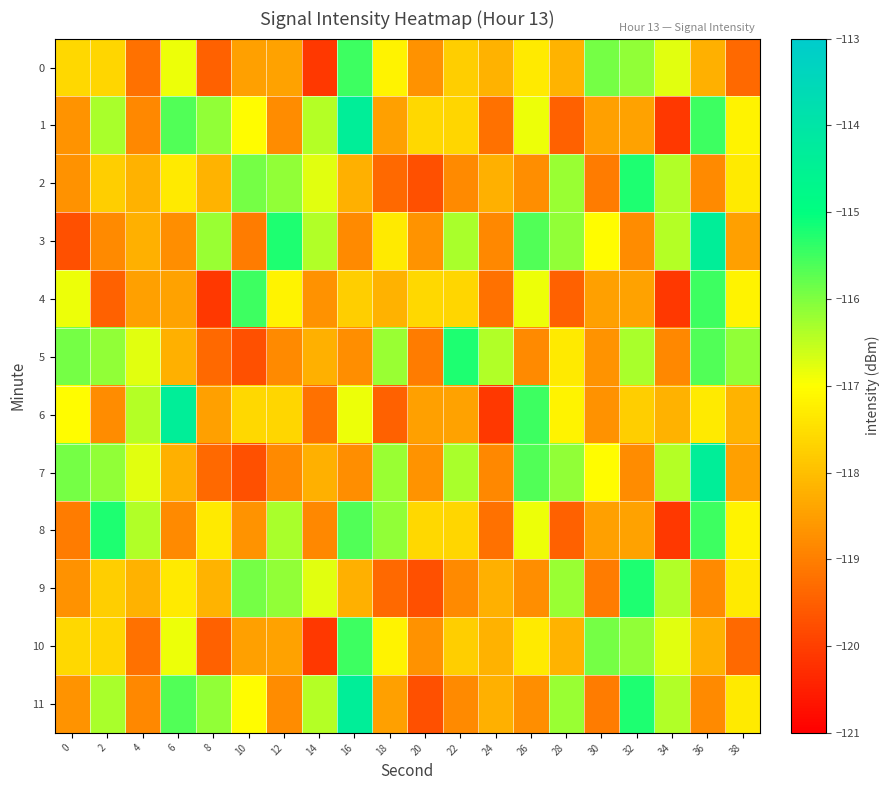

Reading left to right, transcribe all the data shown in this chart.

0: 0=-117.6	2=-117.6	4=-119.2	6=-116.8	8=-119.4	10=-118.5	12=-118.4	14=-120.1	16=-115.5	18=-117.2	20=-118.7	22=-117.8	24=-118.2	26=-117.3	28=-118.2	30=-115.9	32=-116.1	34=-116.8	36=-118.2	38=-119.3
1: 0=-118.7	2=-116.3	4=-118.9	6=-115.6	8=-116.1	10=-117.1	12=-118.8	14=-116.4	16=-114.4	18=-118.5	20=-117.6	22=-117.6	24=-119.2	26=-116.8	28=-119.4	30=-118.5	32=-118.4	34=-120.1	36=-115.5	38=-117.2
2: 0=-118.7	2=-117.8	4=-118.2	6=-117.3	8=-118.2	10=-115.9	12=-116.1	14=-116.8	16=-118.2	18=-119.3	20=-119.7	22=-118.8	24=-118.2	26=-118.8	28=-116.2	30=-119.0	32=-115.2	34=-116.4	36=-118.8	38=-117.3
3: 0=-119.7	2=-118.8	4=-118.2	6=-118.8	8=-116.2	10=-119.0	12=-115.2	14=-116.4	16=-118.8	18=-117.3	20=-118.7	22=-116.3	24=-118.9	26=-115.6	28=-116.1	30=-117.1	32=-118.8	34=-116.4	36=-114.4	38=-118.5
4: 0=-116.8	2=-119.4	4=-118.5	6=-118.4	8=-120.1	10=-115.5	12=-117.2	14=-118.7	16=-117.8	18=-118.2	20=-117.6	22=-117.6	24=-119.2	26=-116.8	28=-119.4	30=-118.5	32=-118.4	34=-120.1	36=-115.5	38=-117.2
5: 0=-115.9	2=-116.1	4=-116.8	6=-118.2	8=-119.3	10=-119.7	12=-118.8	14=-118.2	16=-118.8	18=-116.2	20=-119.0	22=-115.2	24=-116.4	26=-118.8	28=-117.3	30=-118.7	32=-116.3	34=-118.9	36=-115.6	38=-116.1
6: 0=-117.1	2=-118.8	4=-116.4	6=-114.4	8=-118.5	10=-117.6	12=-117.6	14=-119.2	16=-116.8	18=-119.4	20=-118.5	22=-118.4	24=-120.1	26=-115.5	28=-117.2	30=-118.7	32=-117.8	34=-118.2	36=-117.3	38=-118.2
7: 0=-115.9	2=-116.1	4=-116.8	6=-118.2	8=-119.3	10=-119.7	12=-118.8	14=-118.2	16=-118.8	18=-116.2	20=-118.7	22=-116.3	24=-118.9	26=-115.6	28=-116.1	30=-117.1	32=-118.8	34=-116.4	36=-114.4	38=-118.5
8: 0=-119.0	2=-115.2	4=-116.4	6=-118.8	8=-117.3	10=-118.7	12=-116.3	14=-118.9	16=-115.6	18=-116.1	20=-117.6	22=-117.6	24=-119.2	26=-116.8	28=-119.4	30=-118.5	32=-118.4	34=-120.1	36=-115.5	38=-117.2
9: 0=-118.7	2=-117.8	4=-118.2	6=-117.3	8=-118.2	10=-115.9	12=-116.1	14=-116.8	16=-118.2	18=-119.3	20=-119.7	22=-118.8	24=-118.2	26=-118.8	28=-116.2	30=-119.0	32=-115.2	34=-116.4	36=-118.8	38=-117.3
10: 0=-117.6	2=-117.6	4=-119.2	6=-116.8	8=-119.4	10=-118.5	12=-118.4	14=-120.1	16=-115.5	18=-117.2	20=-118.7	22=-117.8	24=-118.2	26=-117.3	28=-118.2	30=-115.9	32=-116.1	34=-116.8	36=-118.2	38=-119.3
11: 0=-118.7	2=-116.3	4=-118.9	6=-115.6	8=-116.1	10=-117.1	12=-118.8	14=-116.4	16=-114.4	18=-118.5	20=-119.7	22=-118.8	24=-118.2	26=-118.8	28=-116.2	30=-119.0	32=-115.2	34=-116.4	36=-118.8	38=-117.3